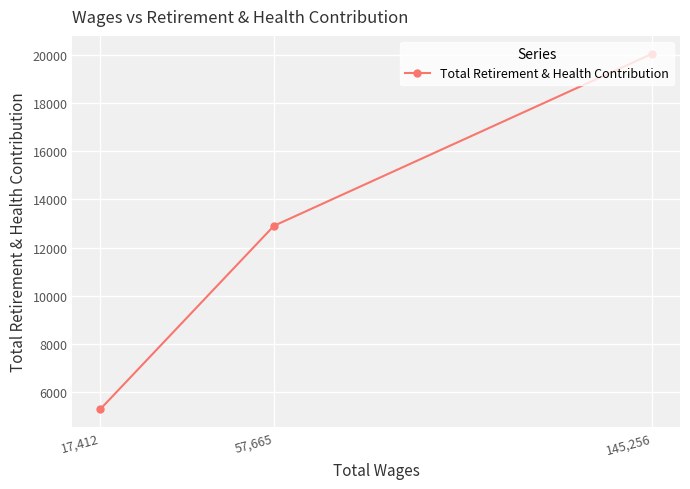

The value at 17,412 is 8711.5. True or false?

False